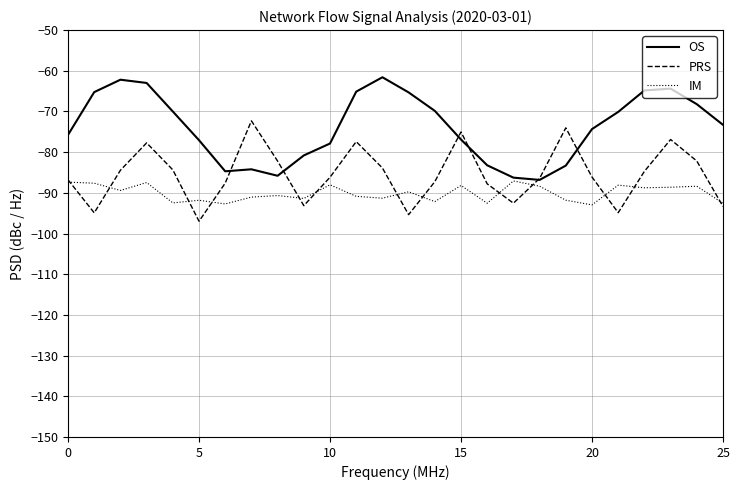

How many intersections are there between PRS and OS?

6